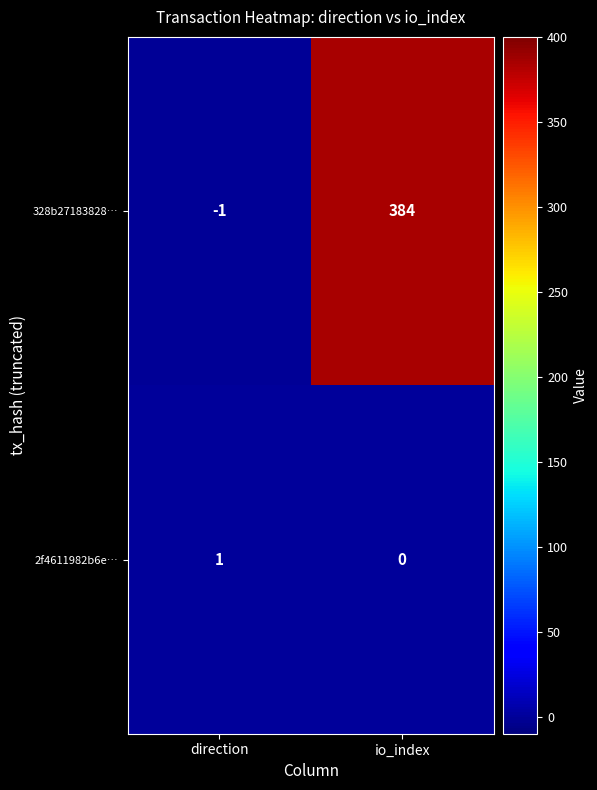

Which series has the largest range (max minus min)?

328b27183828…